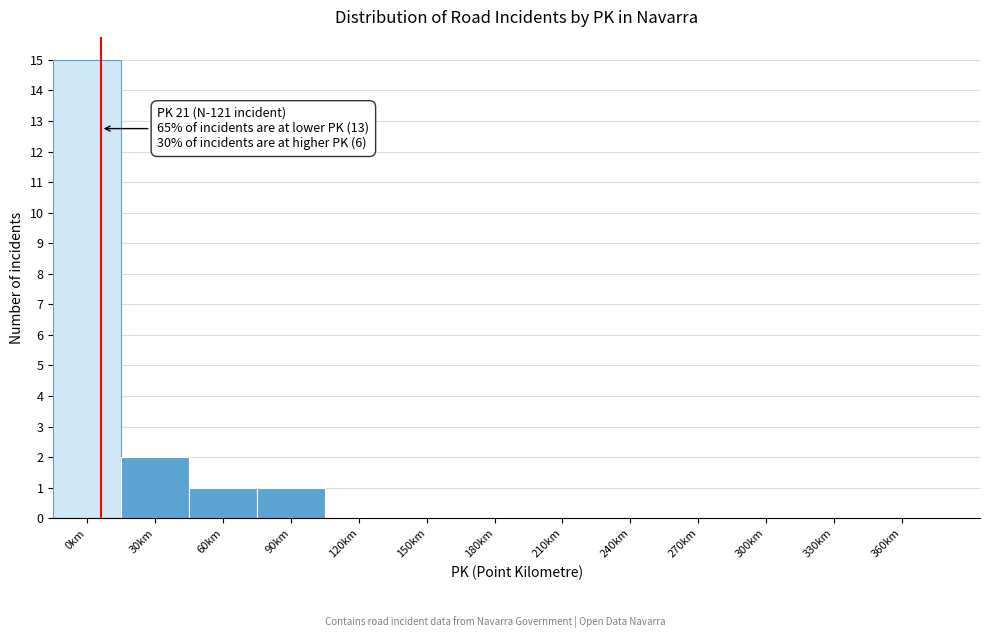

Reading left to right, transcribe all the data shown in this chart.

0km=15	30km=2	60km=1	90km=1	120km=0	150km=0	180km=0	210km=0	240km=0	270km=0	300km=0	330km=0	360km=0